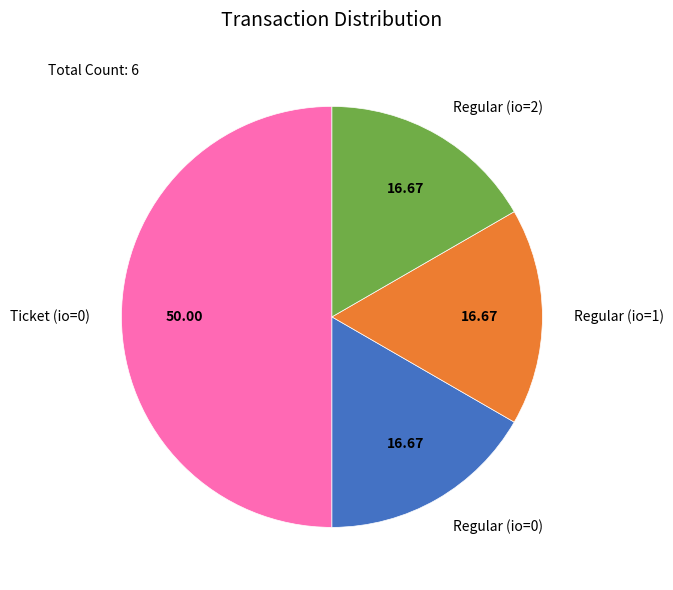

Combined, do Regular (io=1) and Regular (io=2) account for over 50%?

No